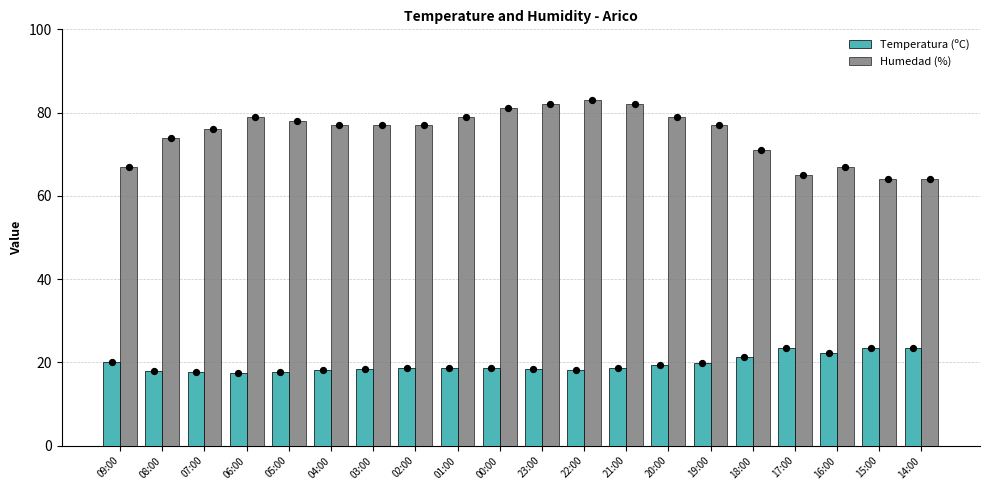

At which category is the sum across all series the highest?

22:00